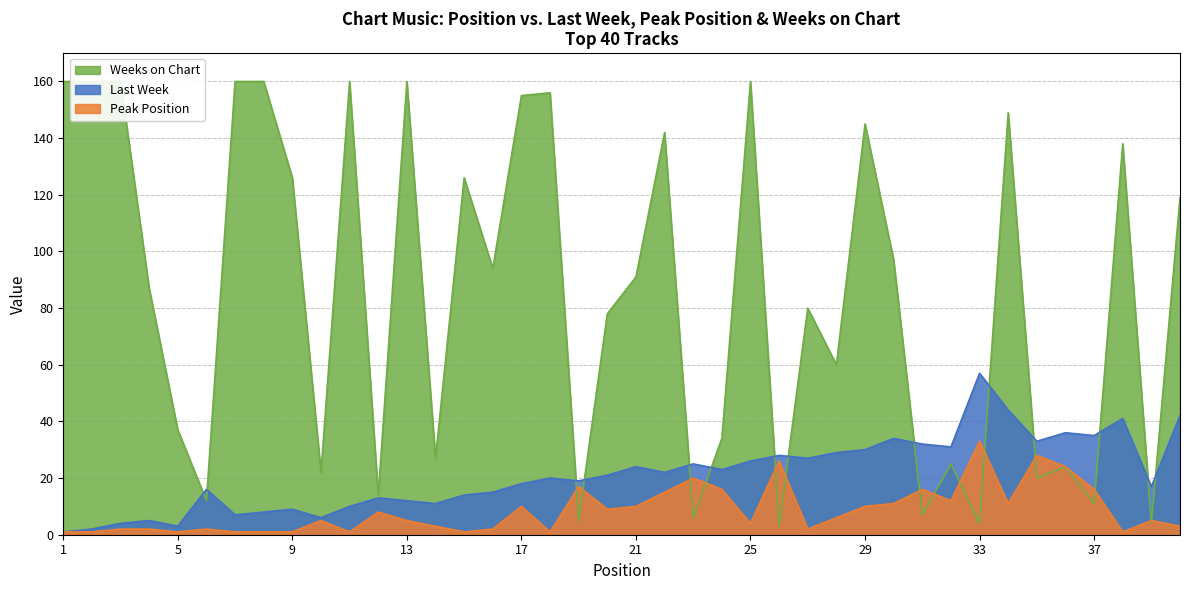

Rank the series by their maximum value, from highest to lowest.

Weeks on Chart, Last Week, Peak Position